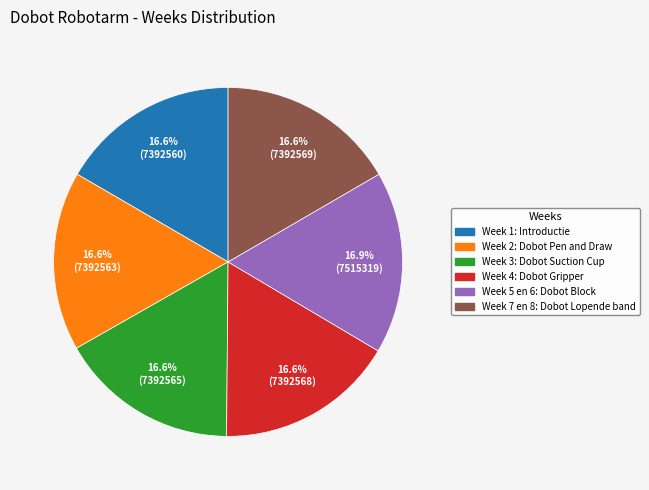

Count the number of slices in the pie.

6